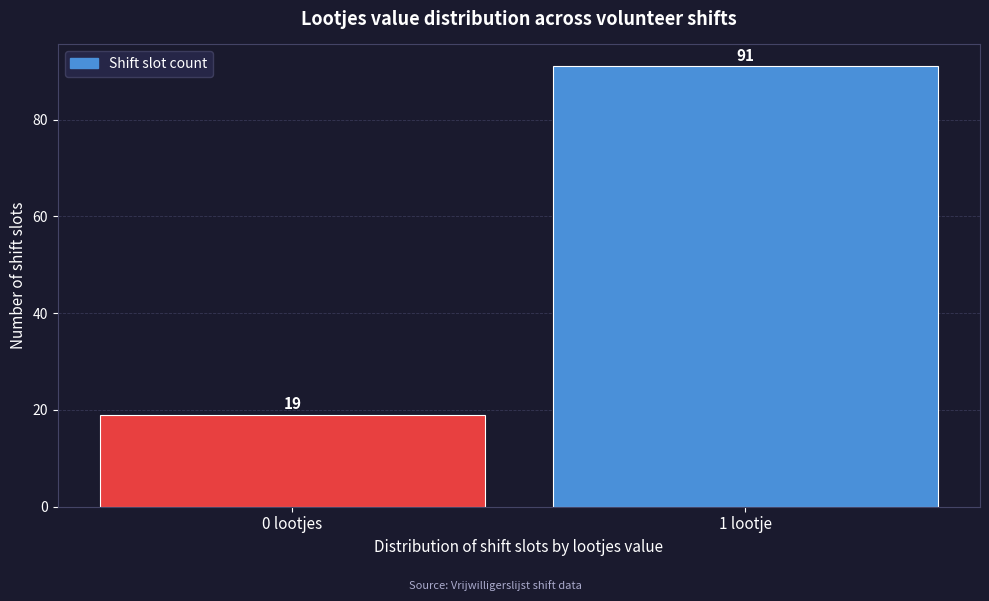

Reading right to left, list all the values displayed in this chart.

1 lootje=91	0 lootjes=19